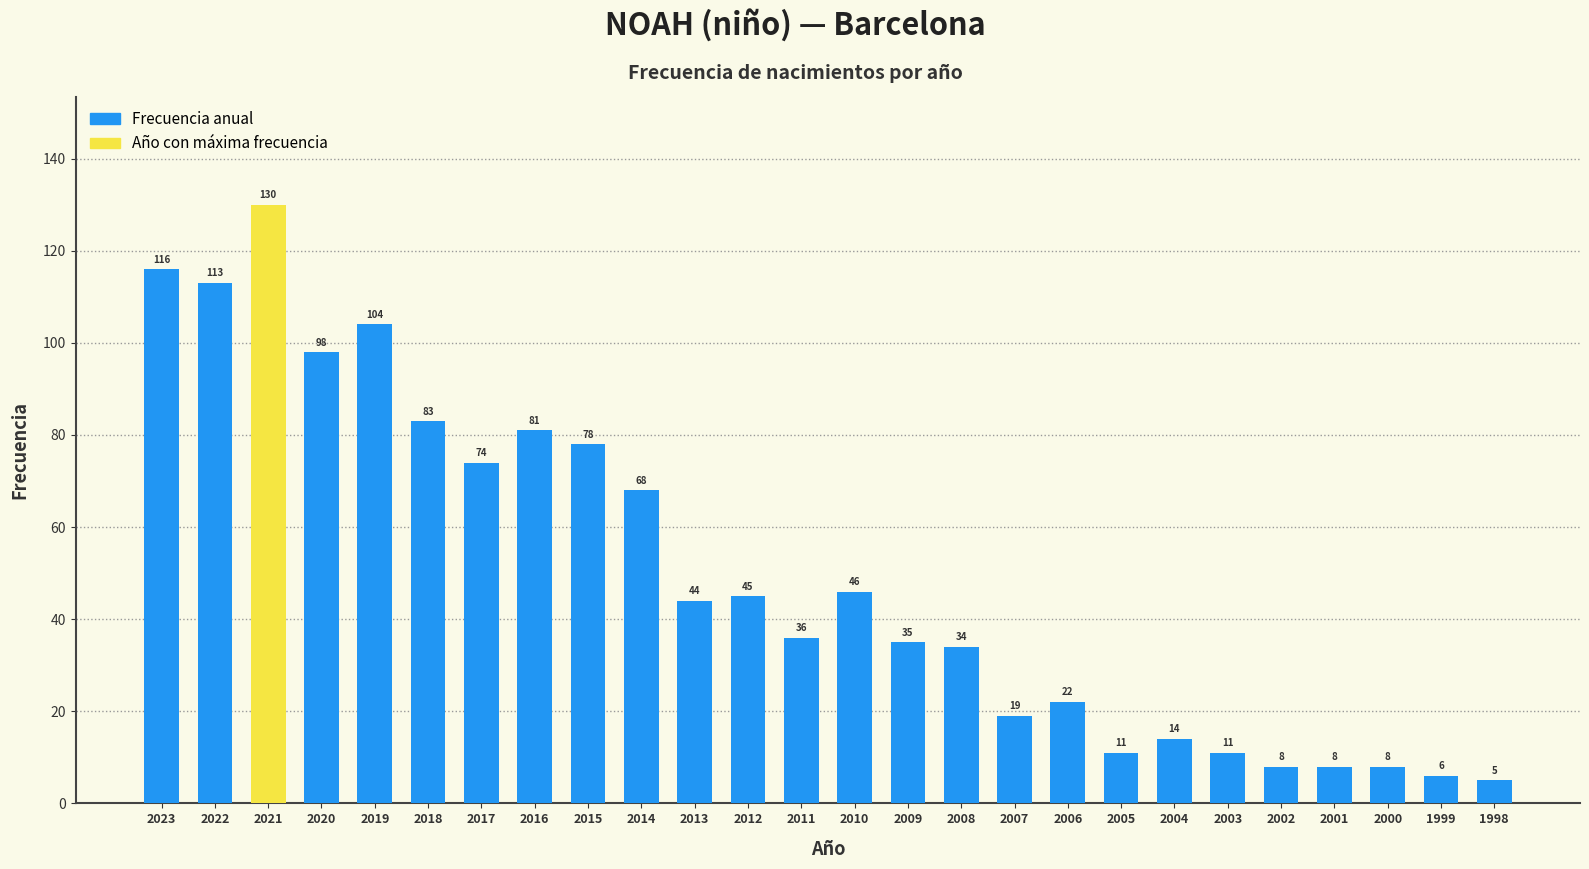

The value at 2010 is 46. True or false?

True